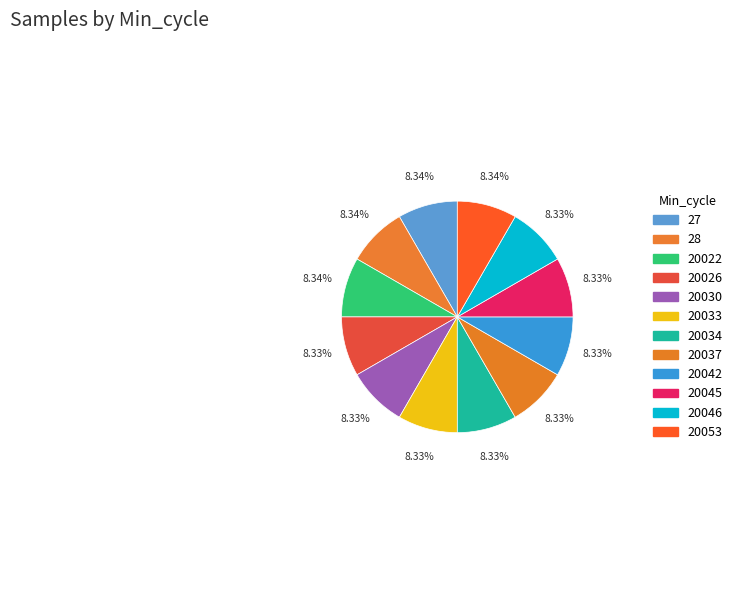

How many slices are in this pie chart?

12